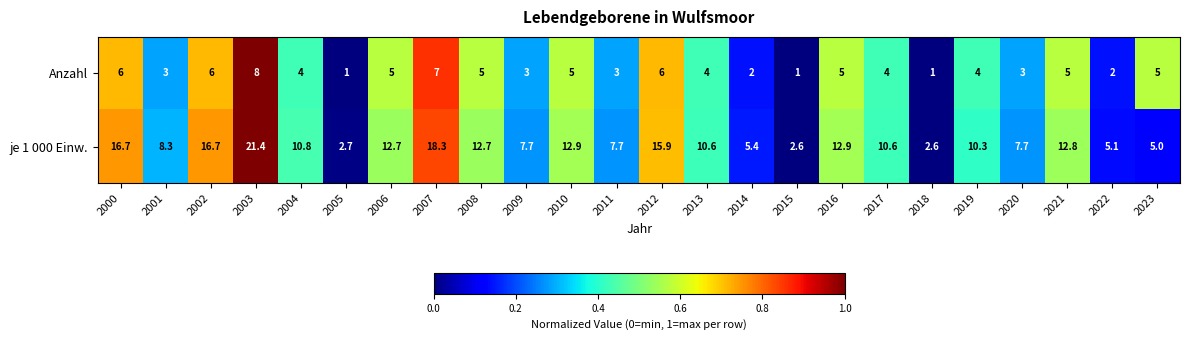

What is the sum of the Anzahl values at 2019 and 2017?

8.0